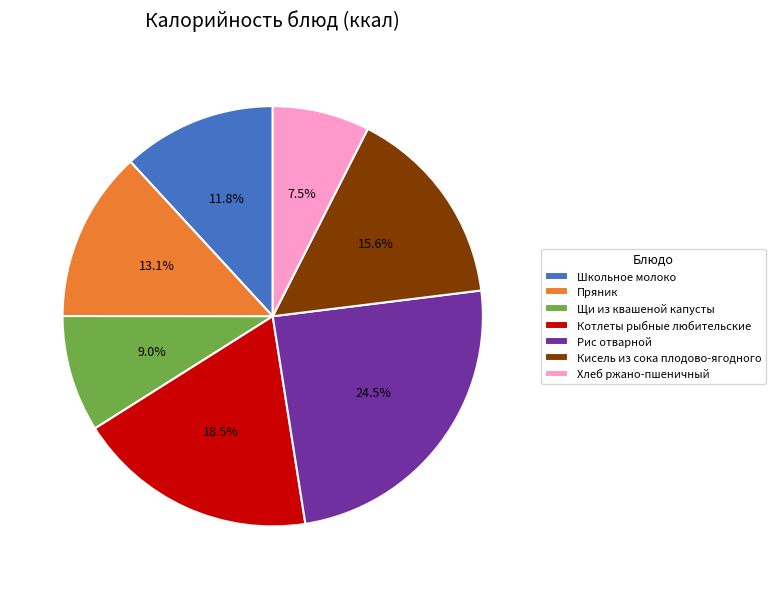

Is there any slice that represents more than half of the pie?

No